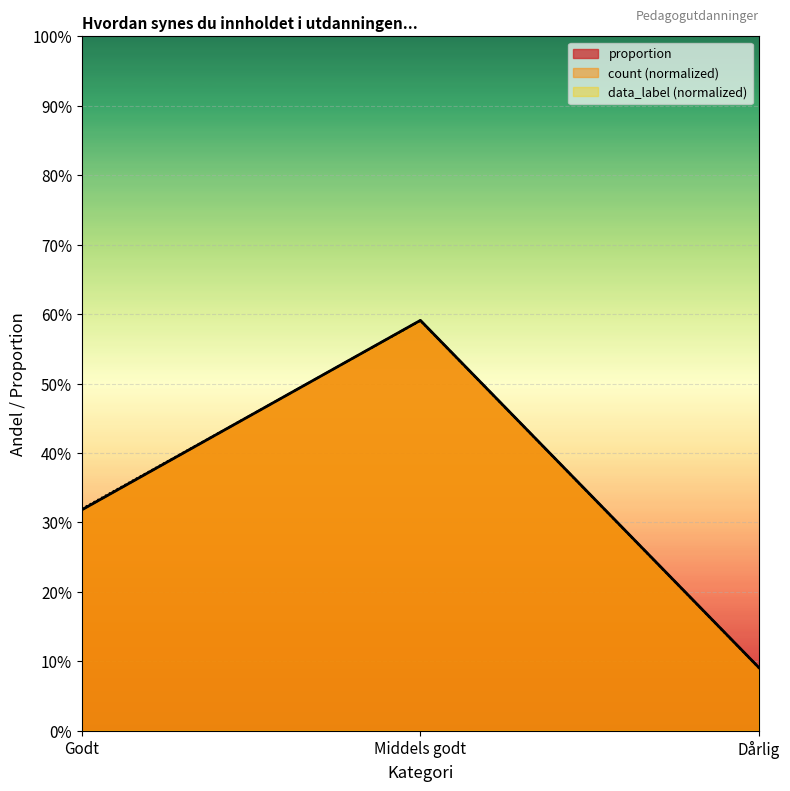

What is the sum of all data_label values?

1.0